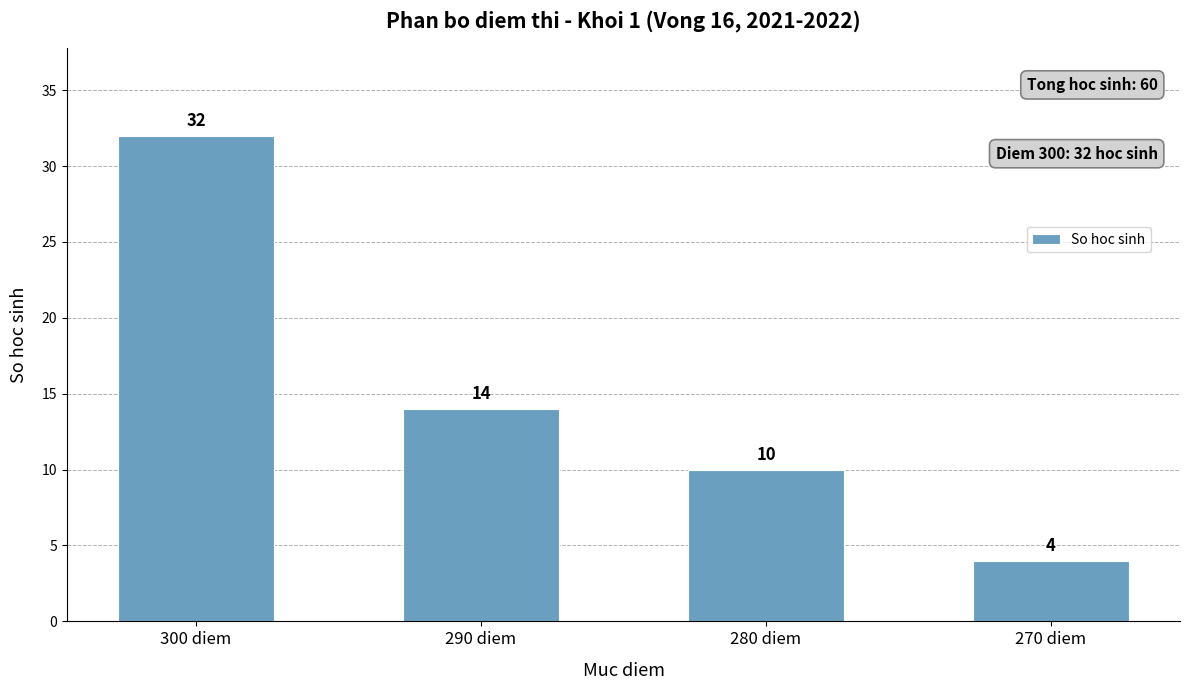

What is the difference between the maximum and minimum values?

28